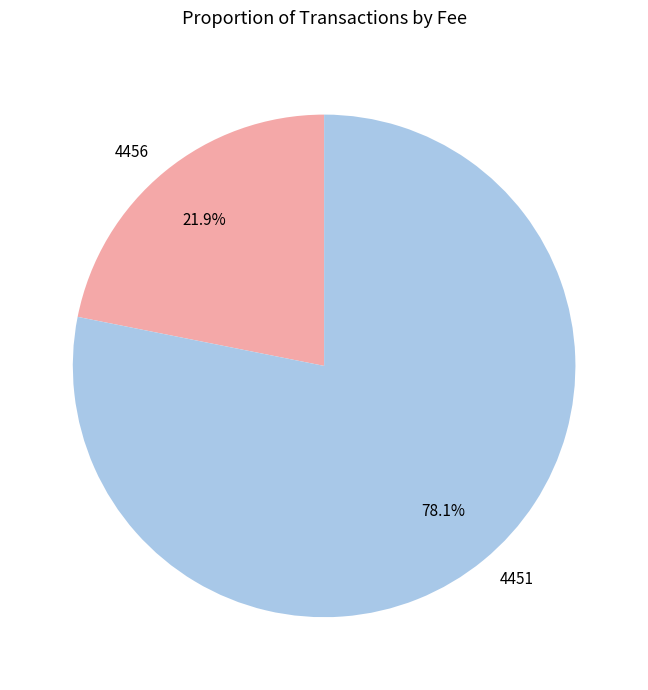

To the nearest percent, what percentage of the pie is 4456?

22%